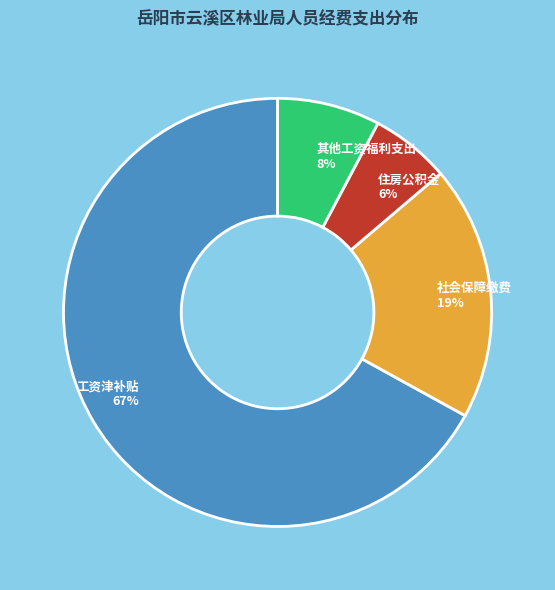

What percentage is the 工资津补贴 slice, to the nearest percent?

67%